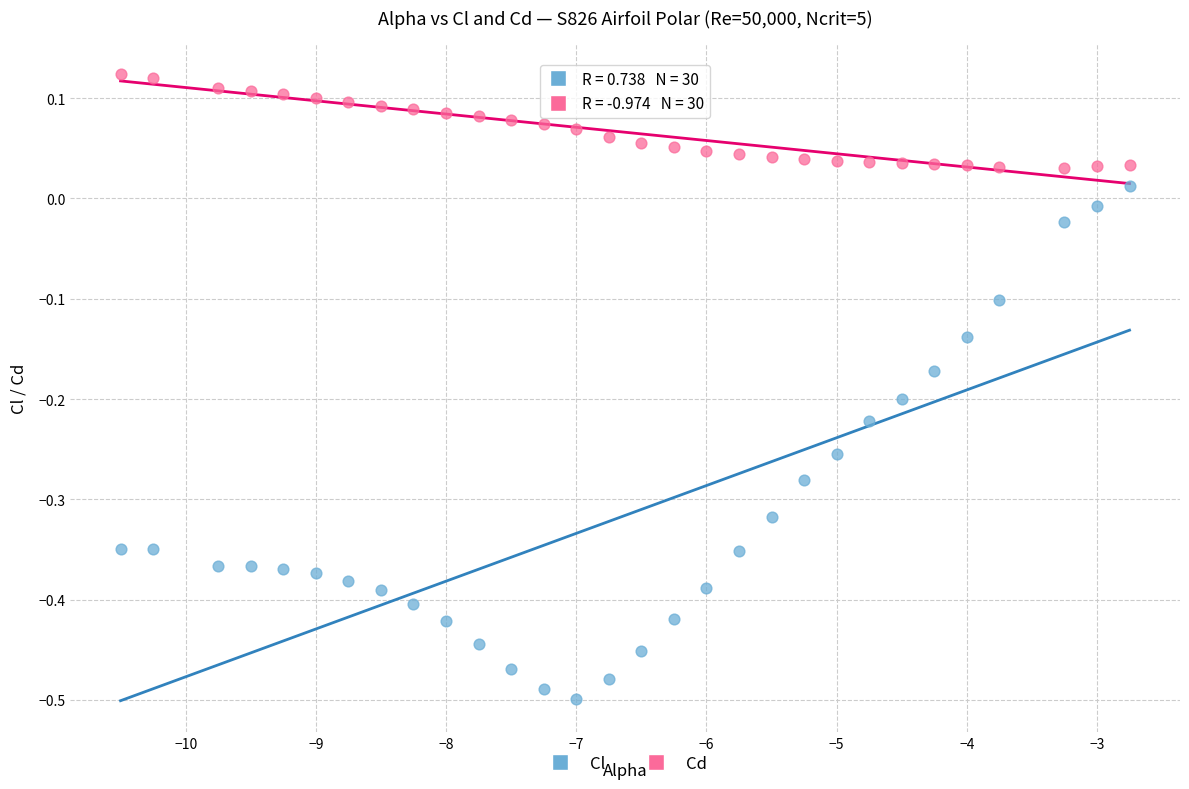

Which series has the largest Y range (max minus min)?

Cl